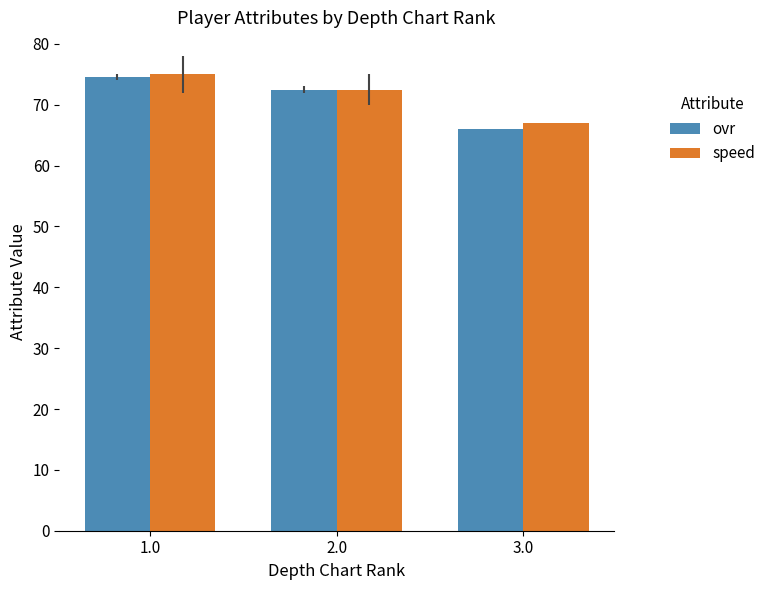

Reading left to right, list all the values displayed in this chart.

ovr: 74.5	72.5	66.0
speed: 75.0	72.5	67.0